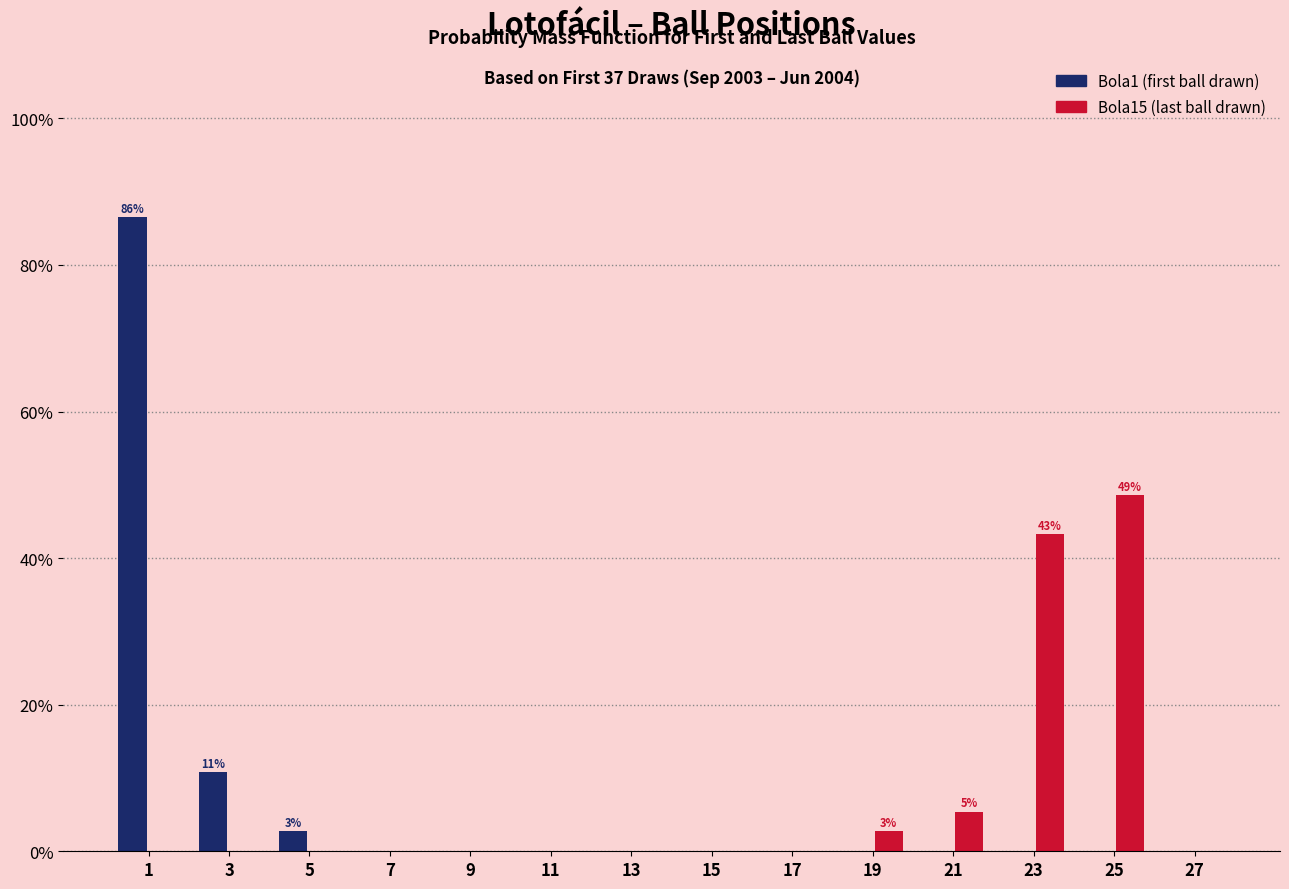

Reading left to right, extract all data points from this chart.

Bola1 (first ball drawn): 1=86.5	3=10.8	5=2.7	7=0.0	9=0.0	11=0.0	13=0.0	15=0.0	17=0.0	19=0.0	21=0.0	23=0.0	25=0.0	27=0.0
Bola15 (last ball drawn): 1=0.0	3=0.0	5=0.0	7=0.0	9=0.0	11=0.0	13=0.0	15=0.0	17=0.0	19=2.7	21=5.4	23=43.2	25=48.6	27=0.0